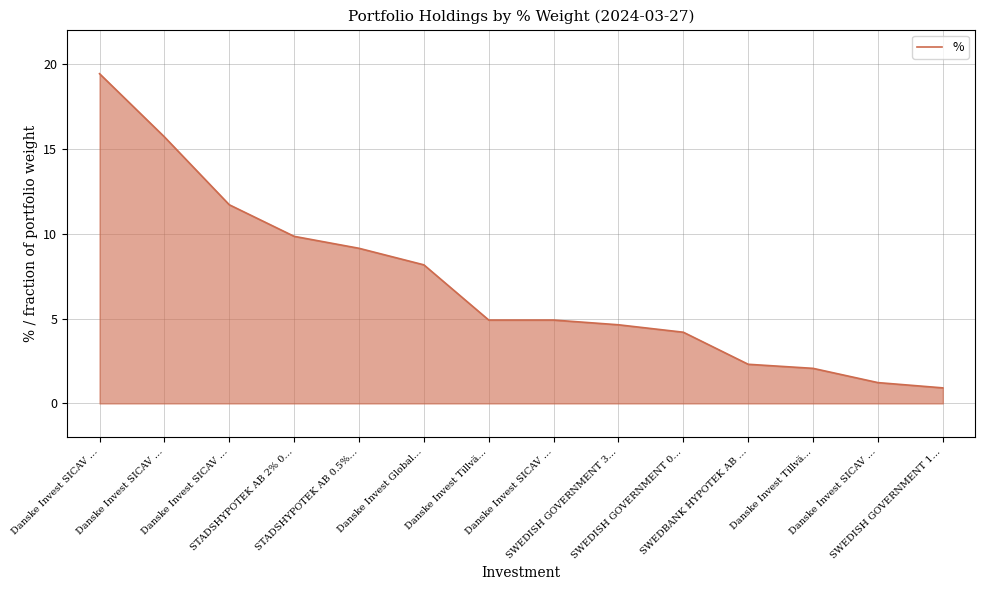

True or false: the data shows 1.2 at Danske Invest SICAV ….

True